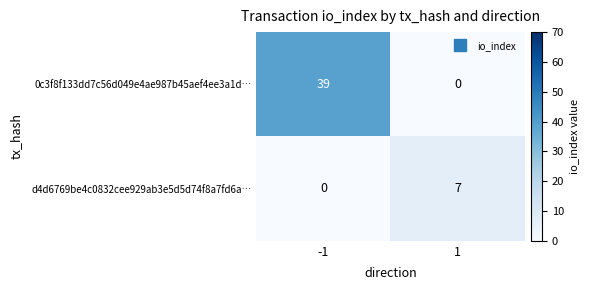

List the series in order of their overall mean, lowest first.

d4d6769be4c0832cee929ab3e5d5d74f8a7fd6a…, 0c3f8f133dd7c56d049e4ae987b45aef4ee3a1d…